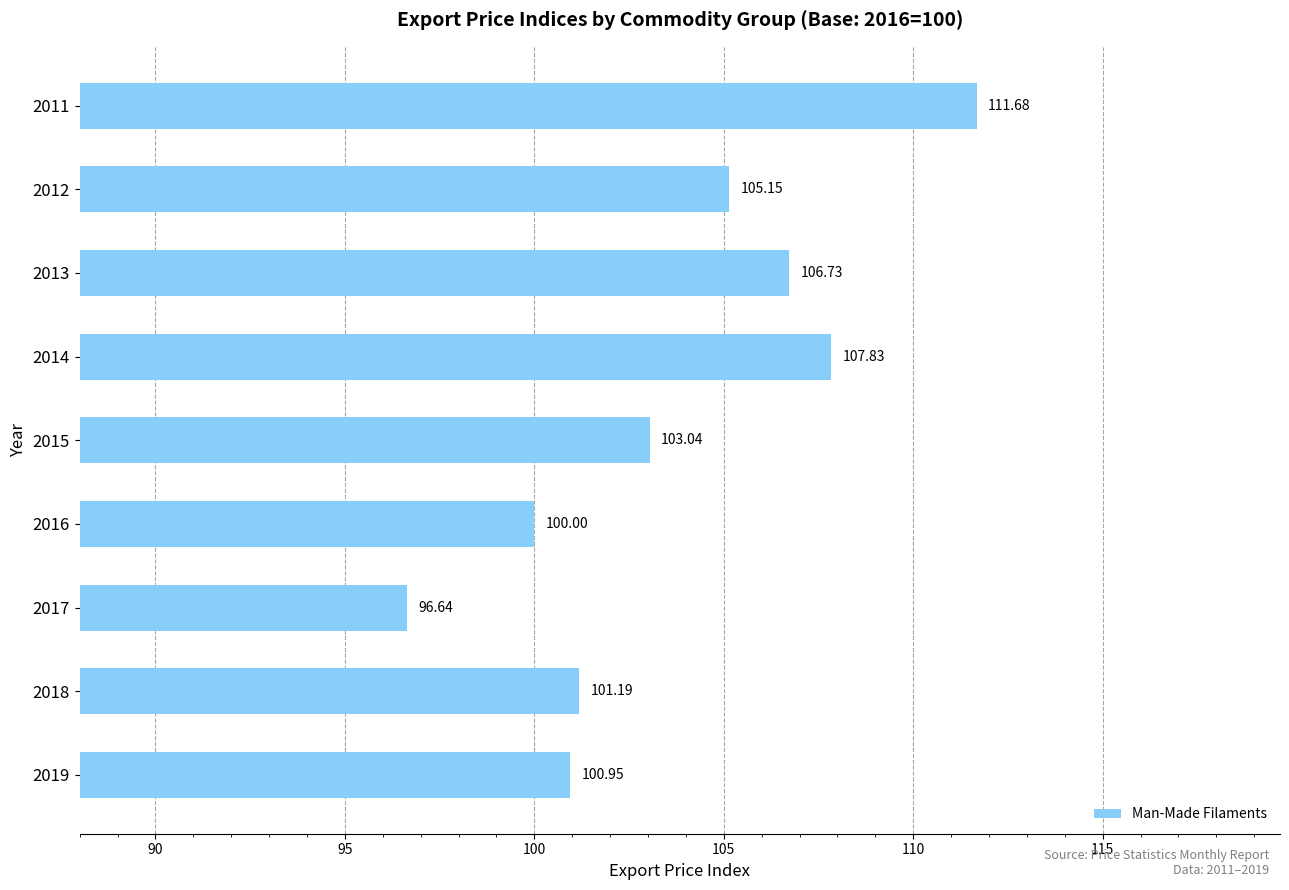

Rank the categories by value from highest to lowest.

2011, 2014, 2013, 2012, 2015, 2018, 2019, 2016, 2017